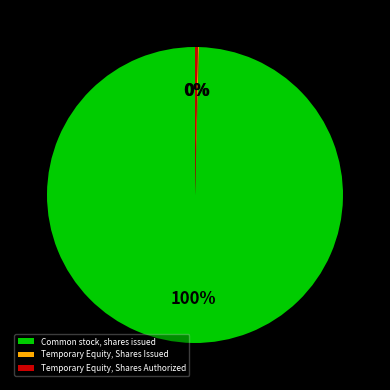

Do Temporary Equity, Shares Authorized and Common stock, shares issued together represent more than half of the pie?

Yes